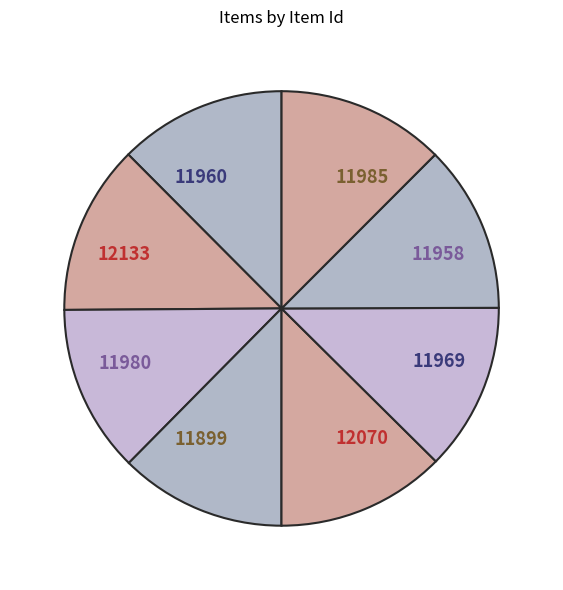

What is the ratio of the value at 12070 to the value at 11958?

1.0